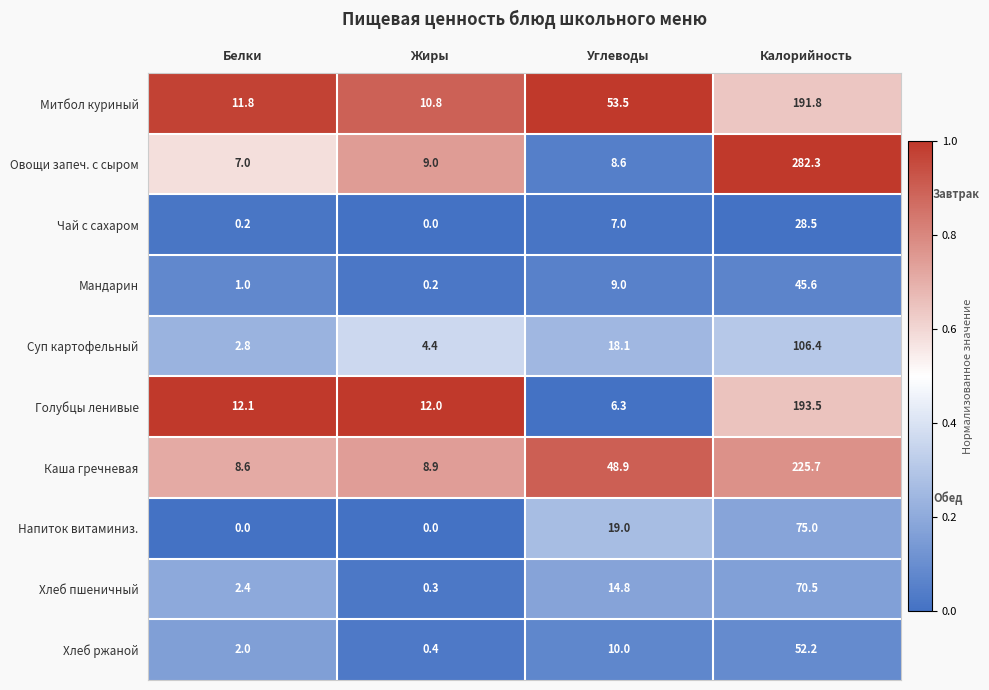

What is the greatest value displayed?

282.3